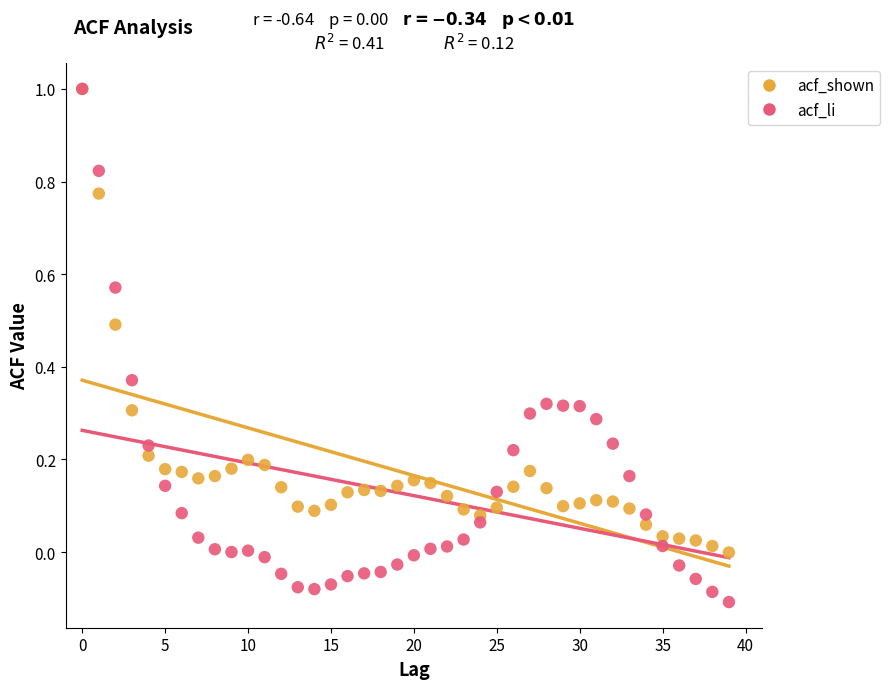

What are all the series names shown in the legend?

acf_shown, acf_li